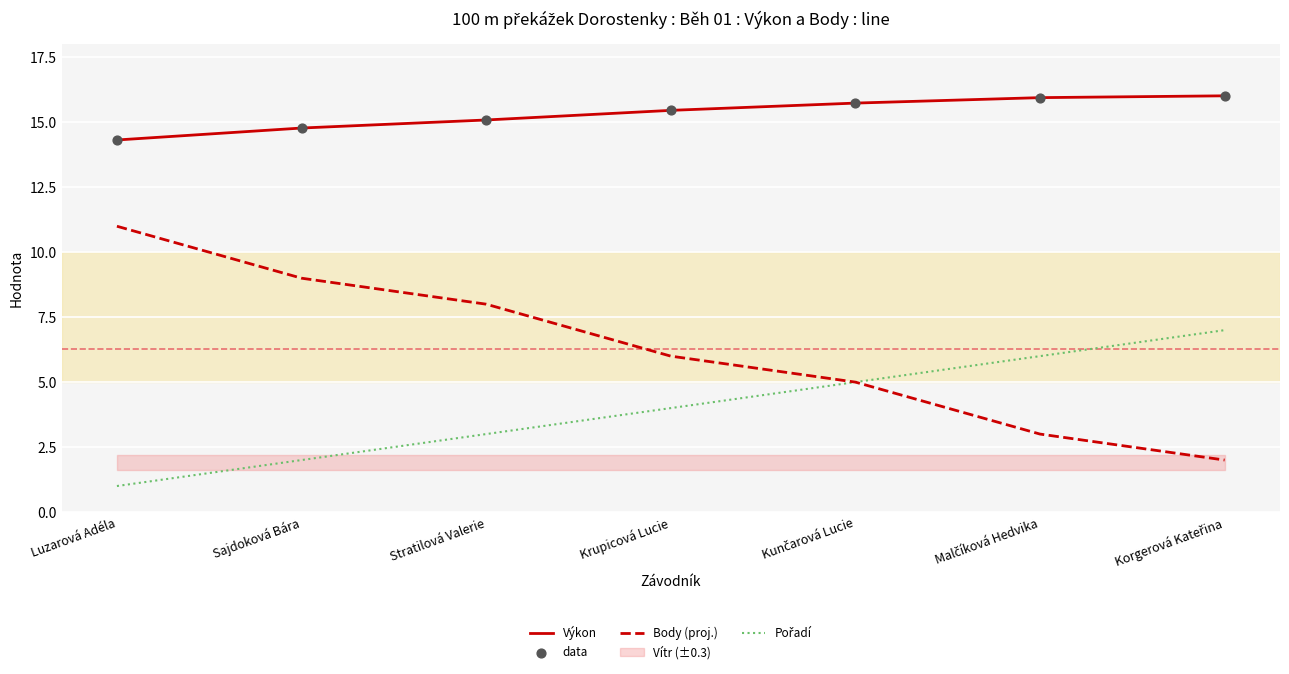

What is the total value across all series at Kunčarová Lucie?

41.5